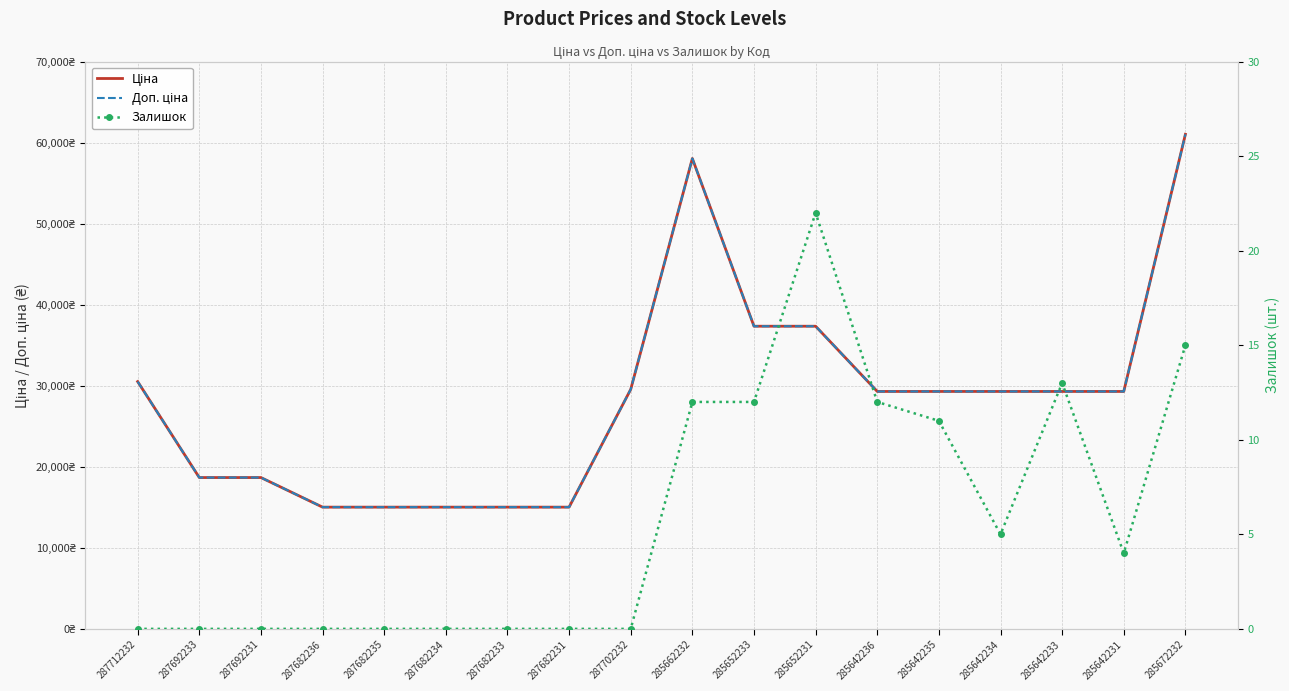

List the labels in order of Залишок value, smallest first.

287712232, 287692233, 287692231, 287682236, 287682235, 287682234, 287682233, 287682231, 287702232, 285642231, 285642234, 285642235, 285662232, 285652233, 285642236, 285642233, 285672232, 285652231